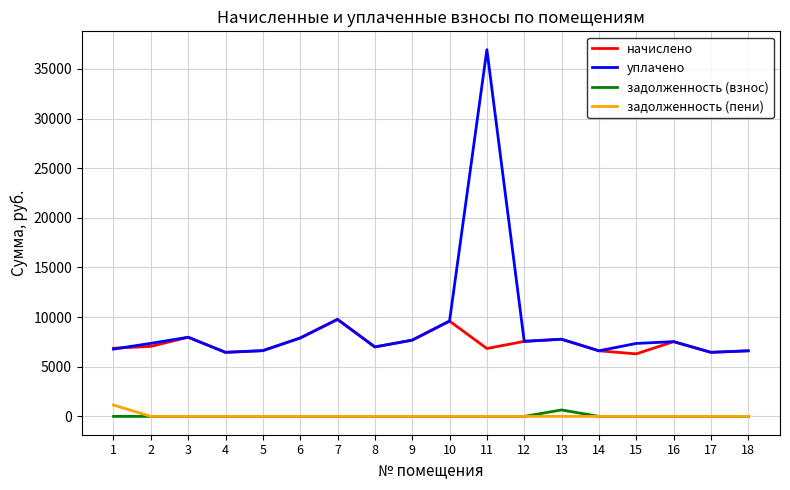

How many distinct data groups are displayed?

4